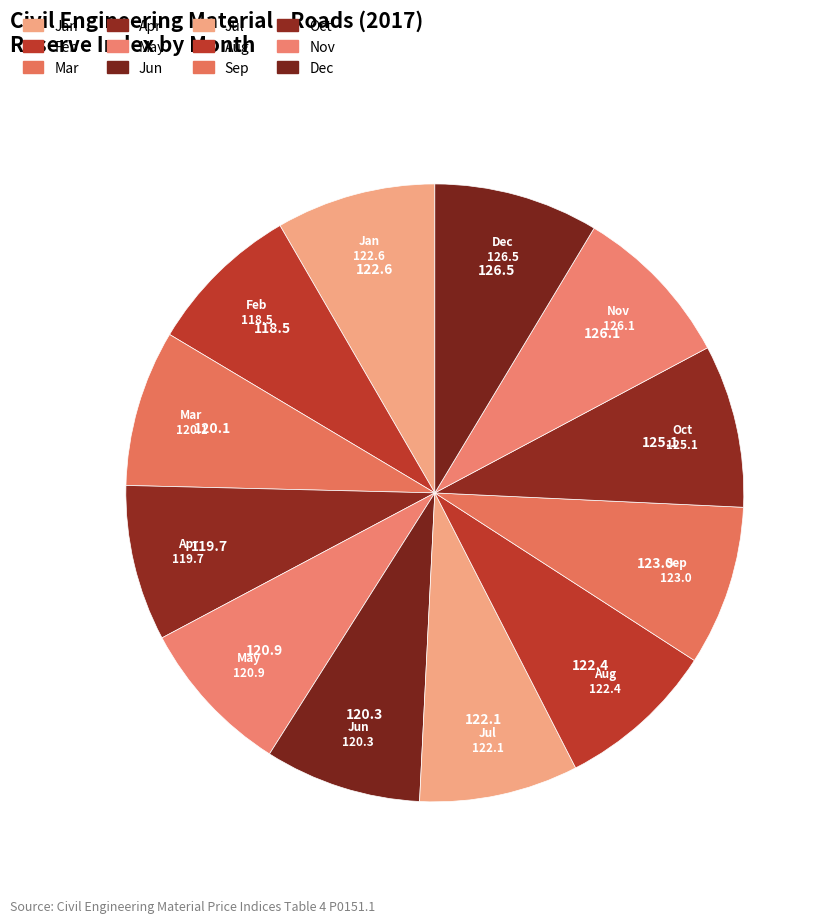

How many slices are in this pie chart?

12